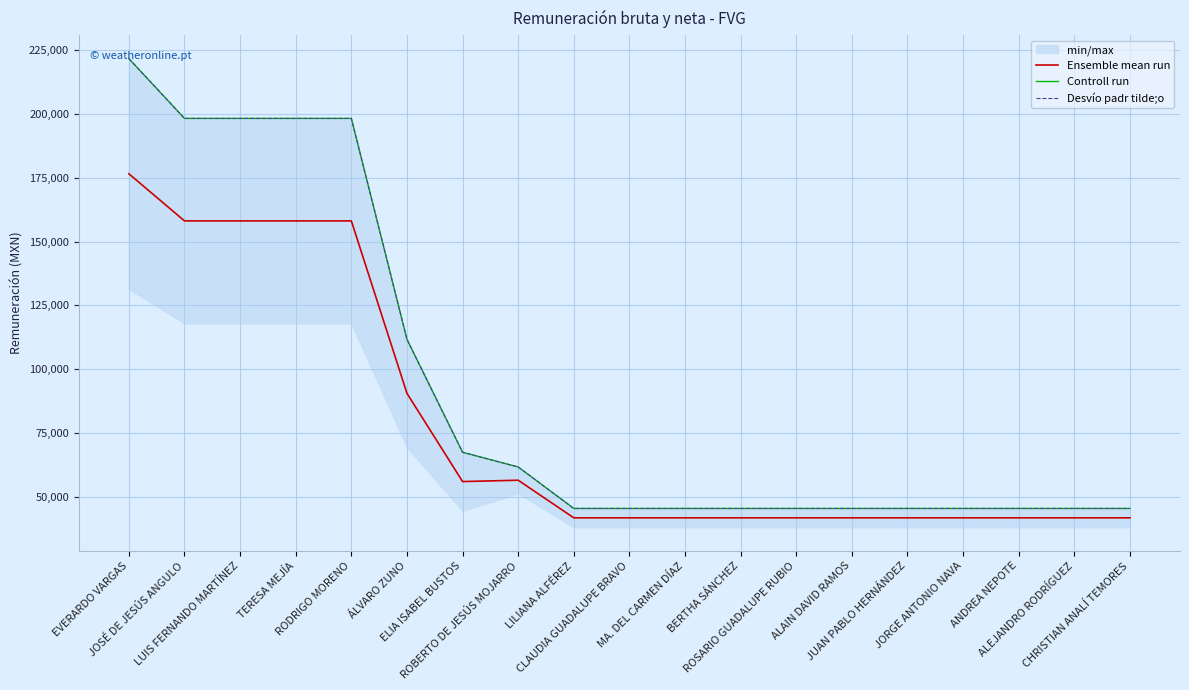

What is the maximum value shown in the chart?

221606.9